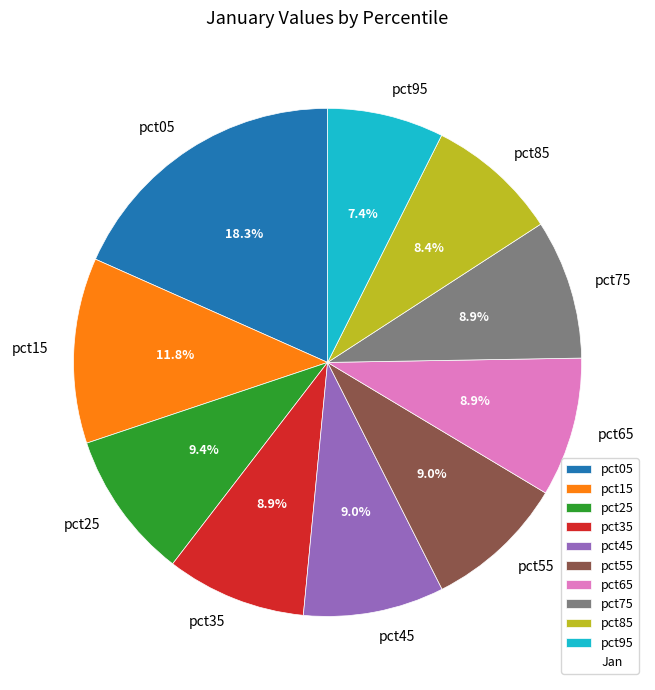

Count the number of slices in the pie.

10